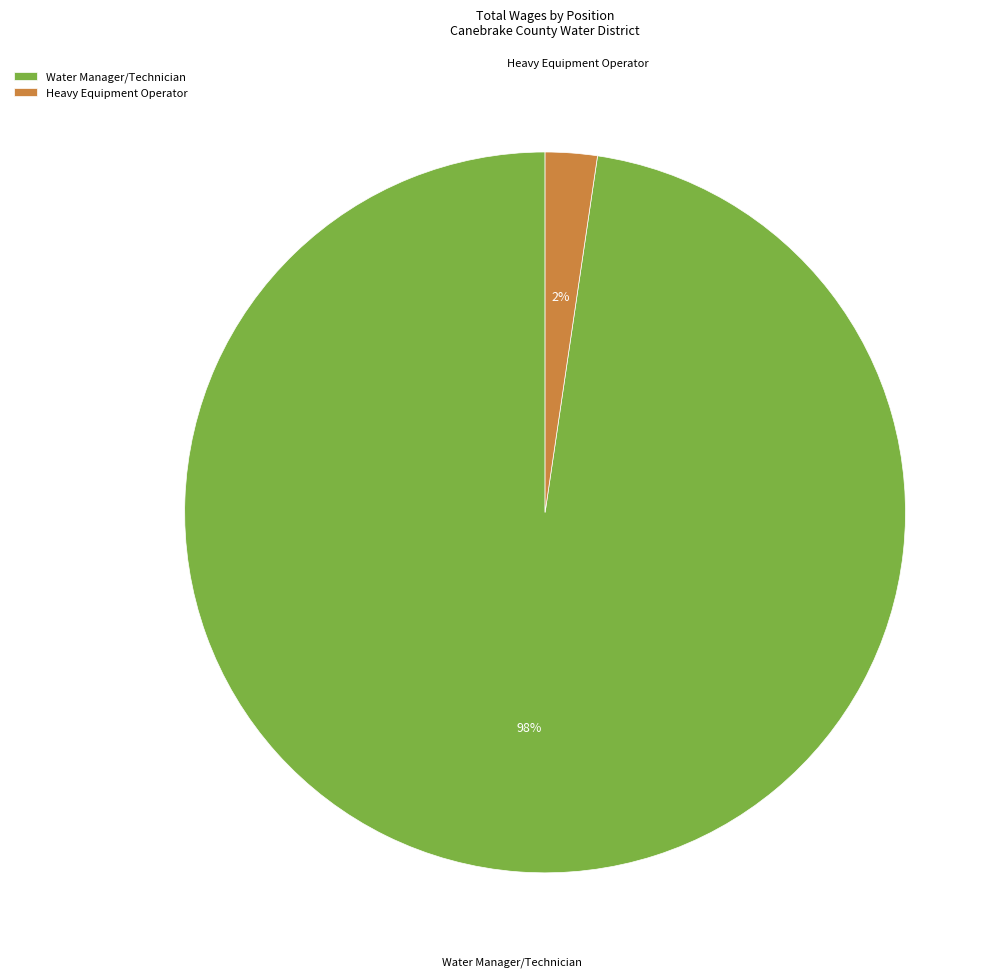

To the nearest percent, what is the combined percentage of Water Manager/Technician and Heavy Equipment Operator?

100%